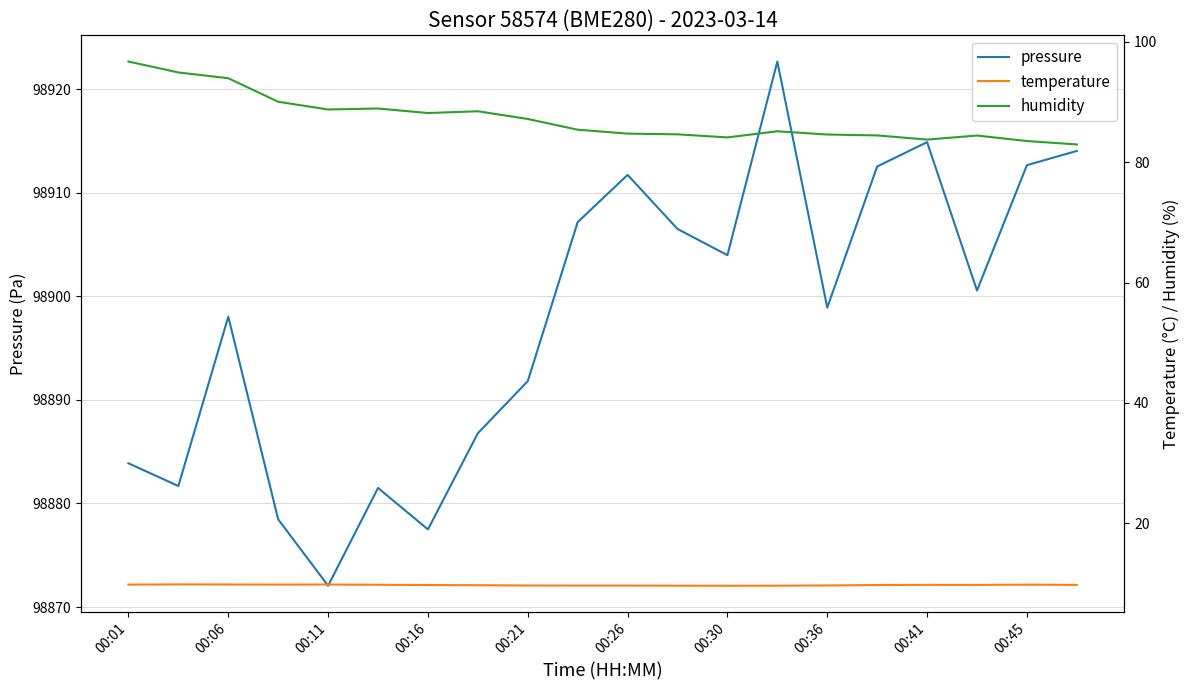

How many series are shown in this chart?

3